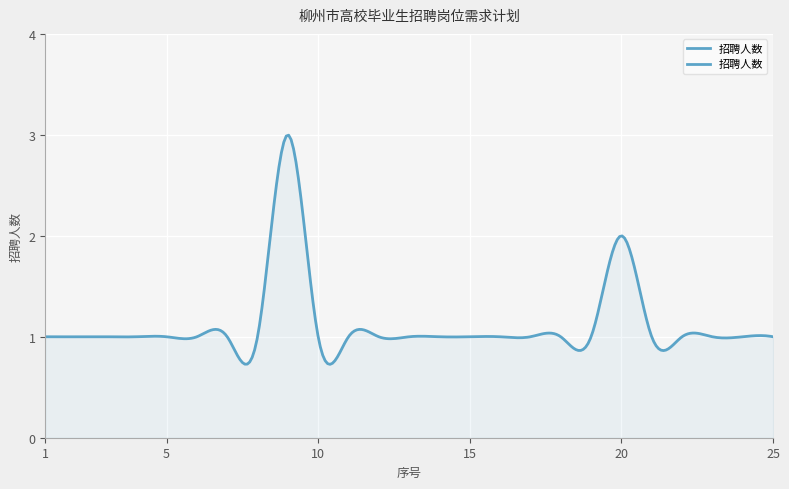

What is the maximum value shown in the chart?

3